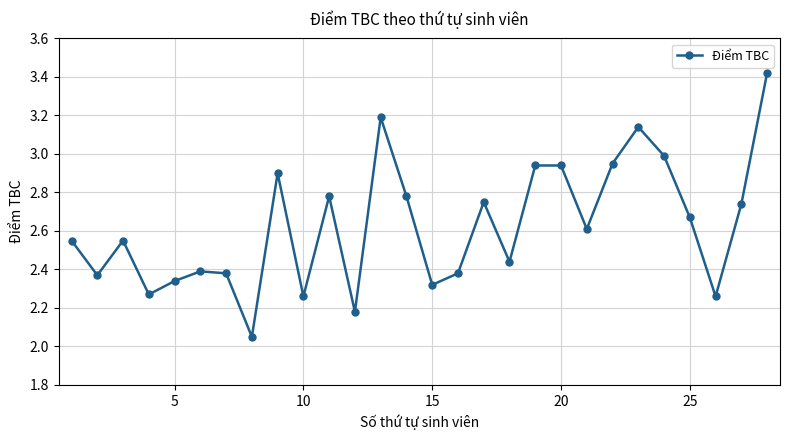

What is the difference between the second highest and second lowest values?

1.0